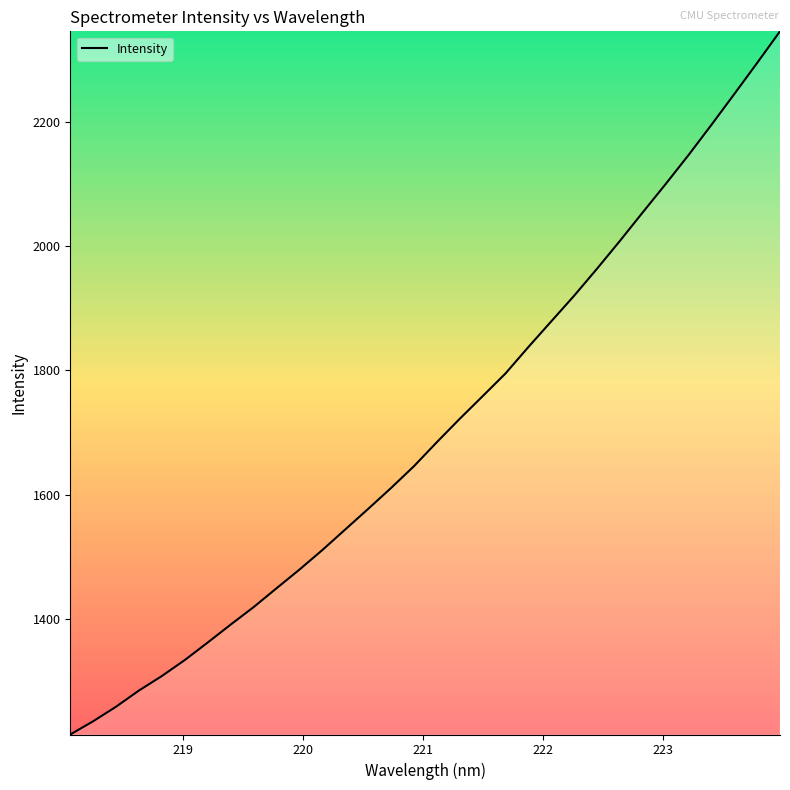

Count the number of values greater than 1684.

16